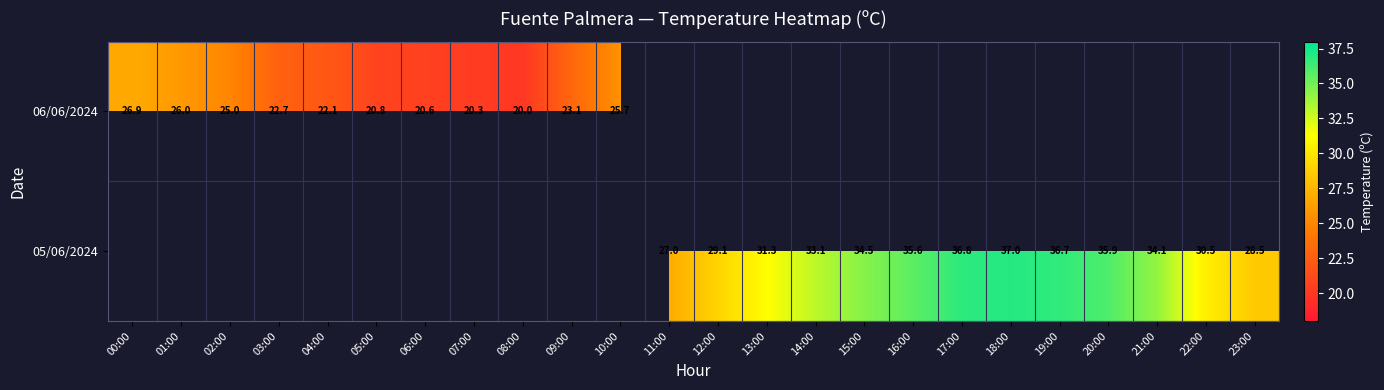

The 06/06/2024 series shows 30.5 at 09:00. True or false?

False